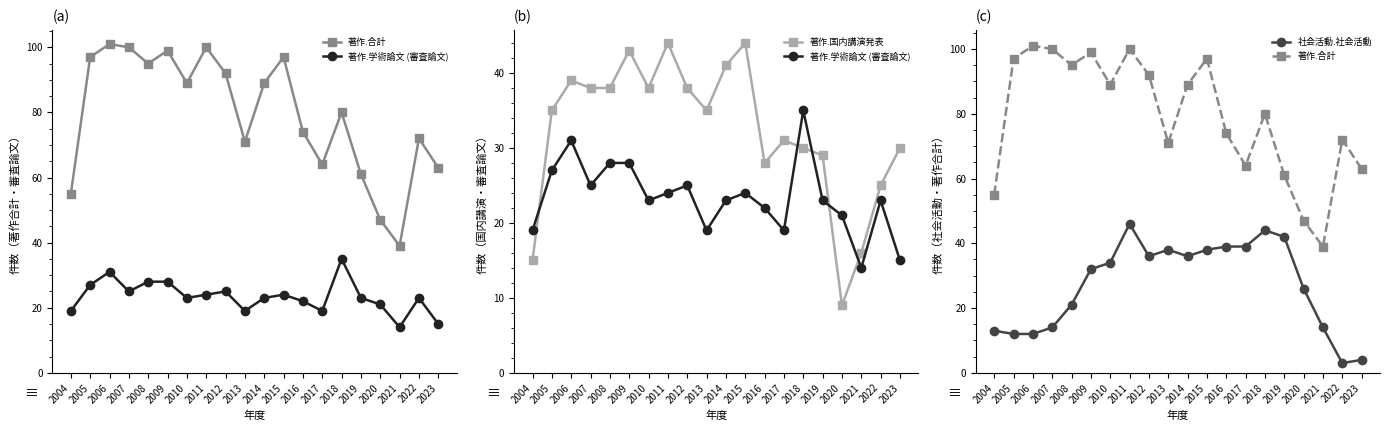

Rank the categories by 著作.学術論文 (審査論文) value from lowest to highest.

2021, 2023, 2004, 2013, 2017, 2020, 2016, 2010, 2014, 2019, 2022, 2011, 2015, 2007, 2012, 2005, 2008, 2009, 2006, 2018